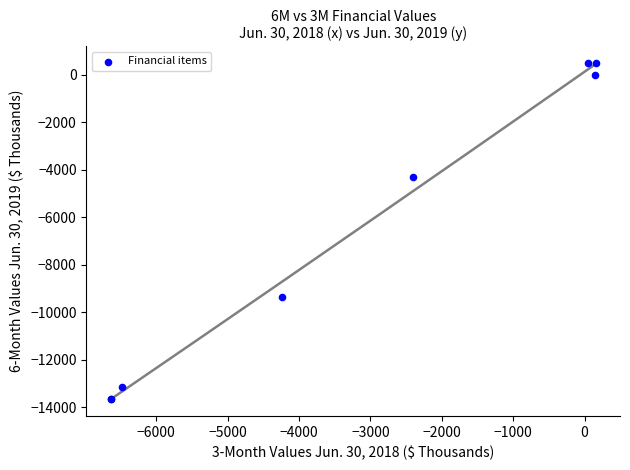

What Y value in the scatter plot is closest to -6584?

-4302